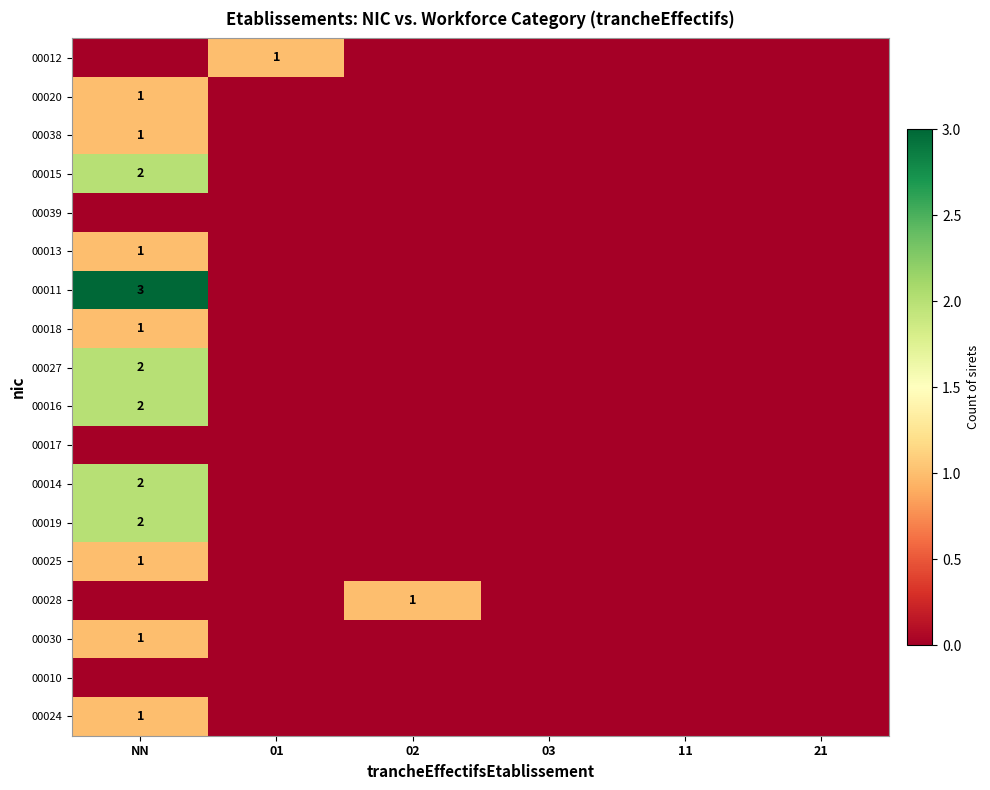

How many series are shown in this chart?

18